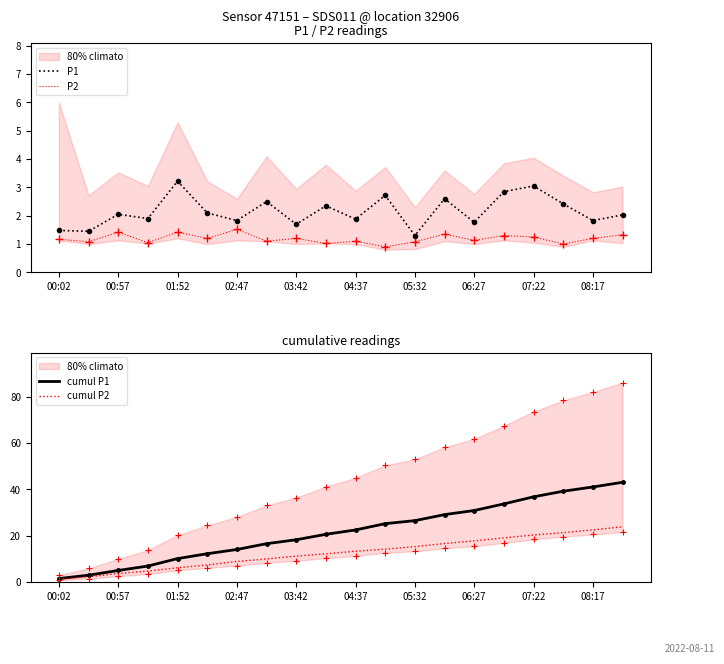

Rank the series by their maximum value, from lowest to highest.

P2, P1, cumul P2, cumul P1